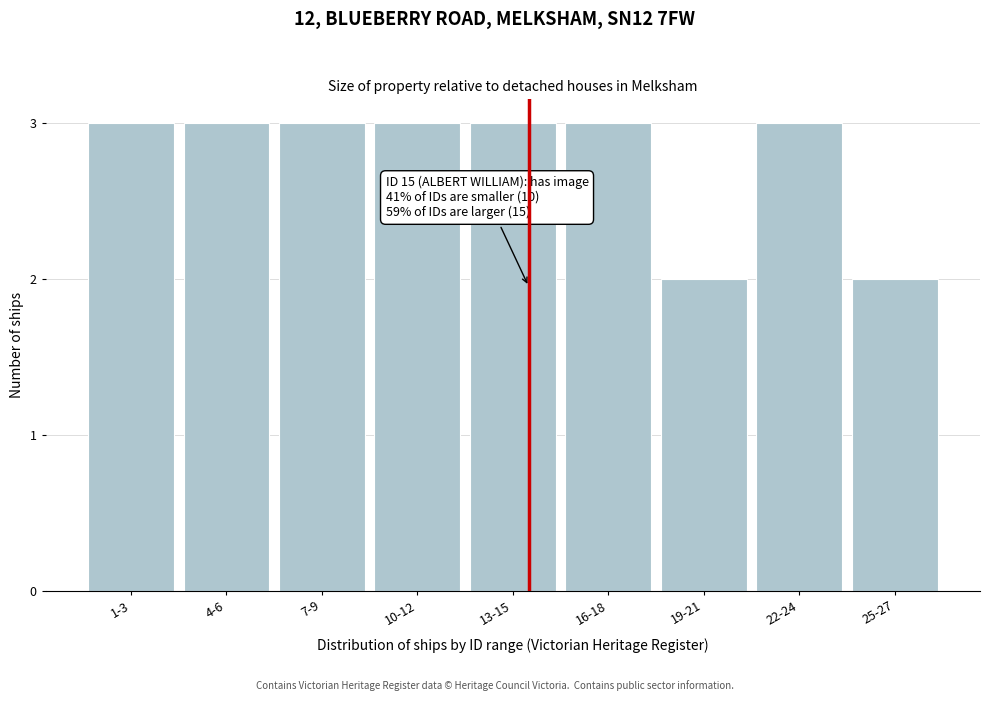

Reading left to right, list all the values displayed in this chart.

3	3	3	3	3	3	2	3	2